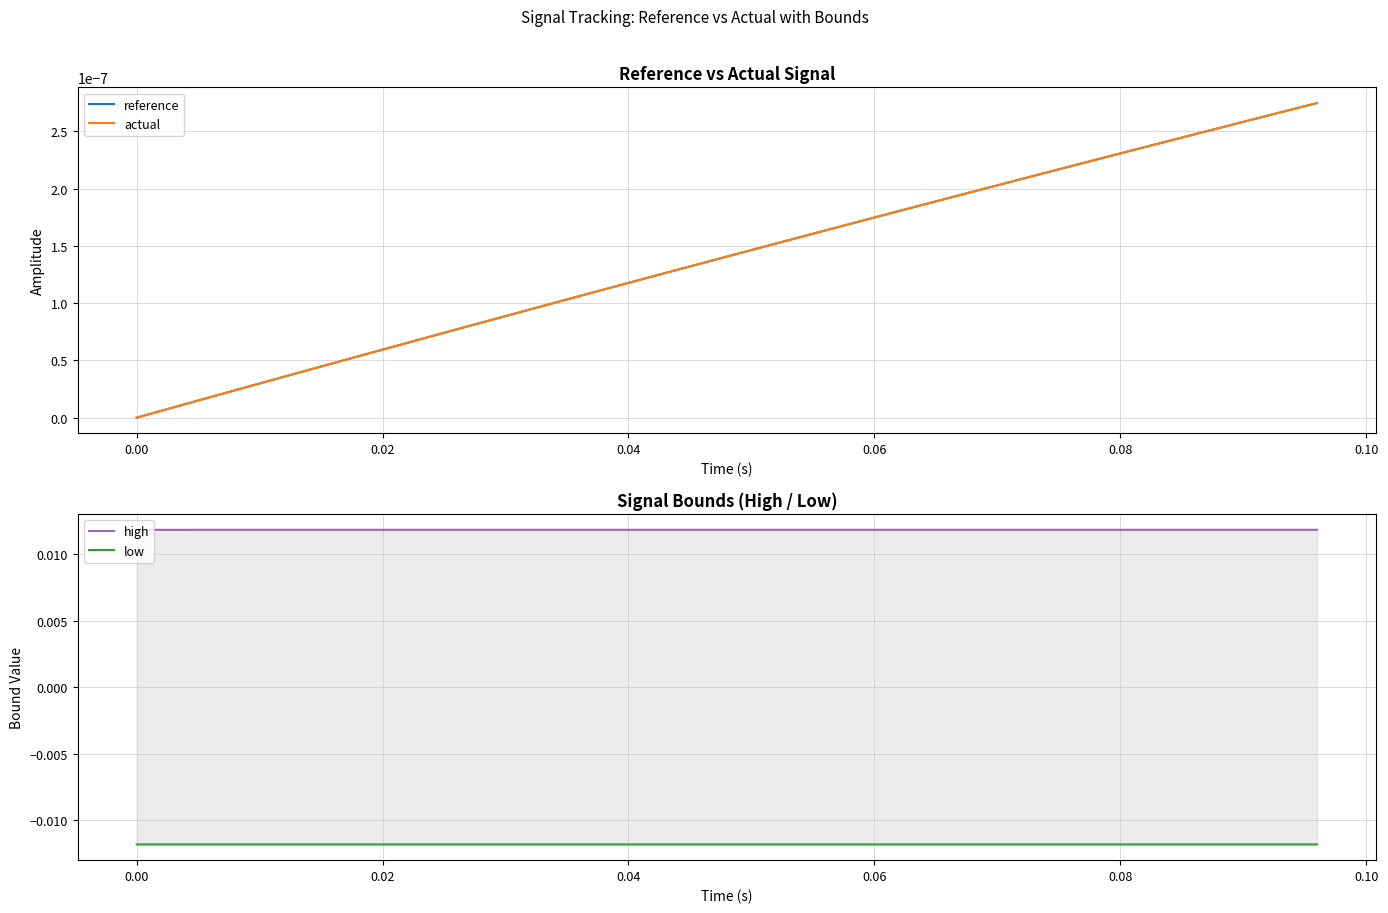

True or false: high and low cross at least once.

False